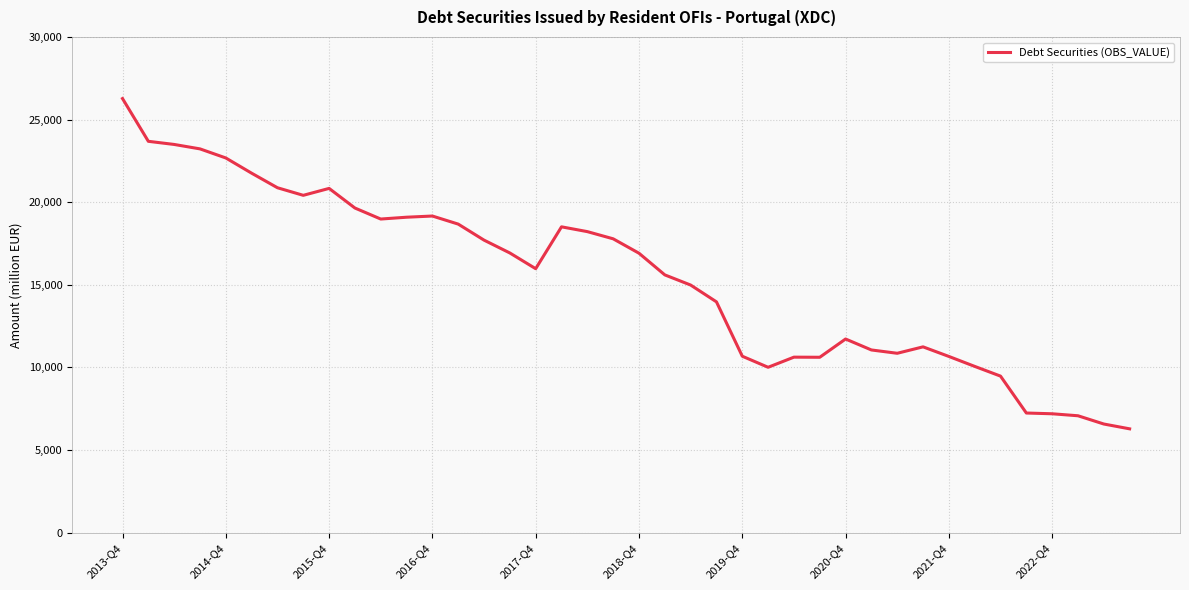

What is the smallest value displayed?

6285.7